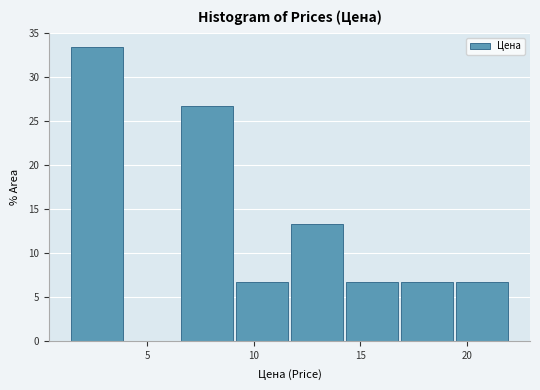

Reading left to right, transcribe this chart: for each bar, give the range it covers on the x-axis and its height. Neither the bar edges nor the heights are printed on the chart, so give them approximately, as read against the axes.

1.5 to 4.0: 33.5
4.0 to 6.5: 0
6.5 to 9.0: 26.5
9.0 to 11.5: 6.5
11.5 to 14.5: 13.5
14.5 to 17.0: 6.5
17.0 to 19.5: 6.5
19.5 to 22.0: 6.5